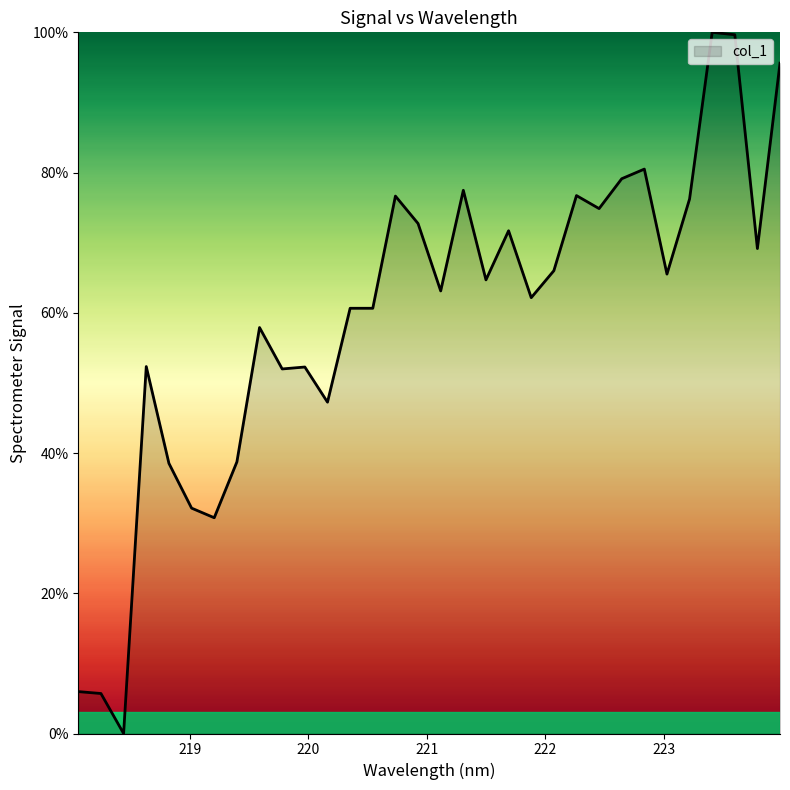

What is the difference between the maximum and minimum values?

100.0